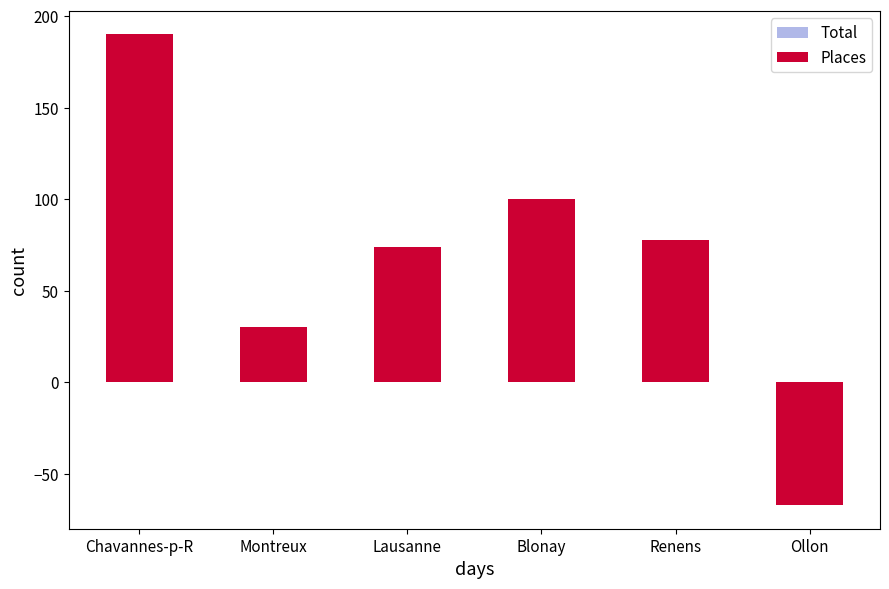

What is the approximate value of Total at Chavannes-p-R, to the nearest 50?

200